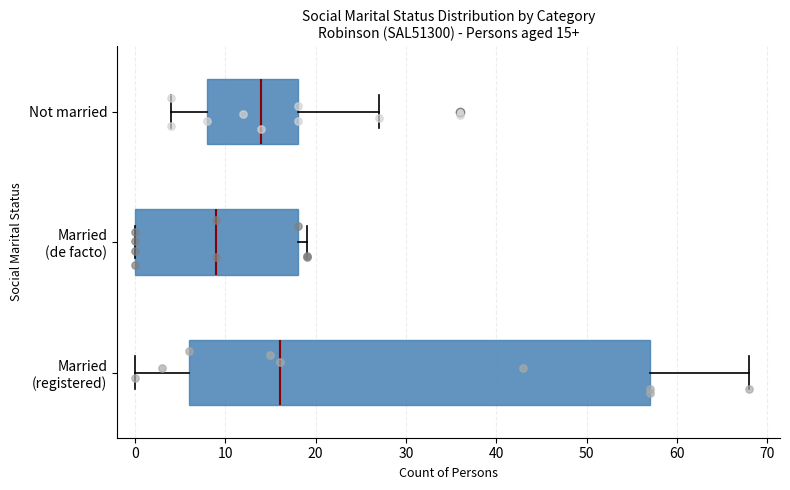

Which box's median line is the furthest to the left?

Married (de facto)